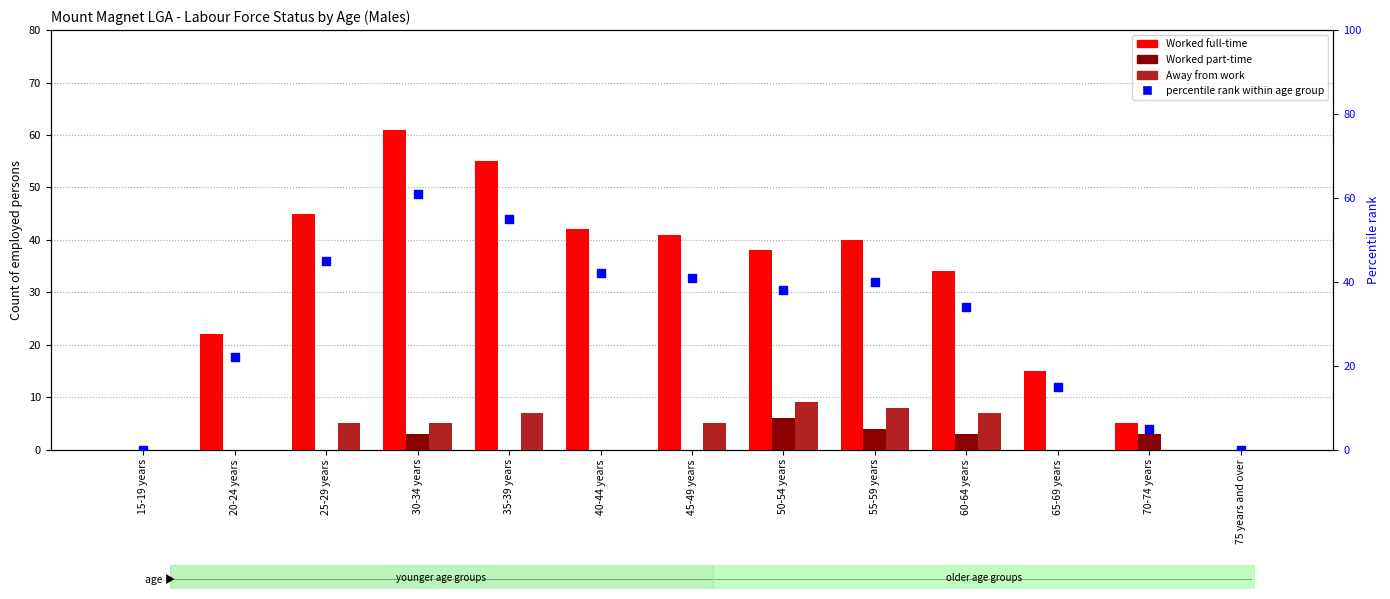

At which category is the sum across all series the highest?

30-34 years